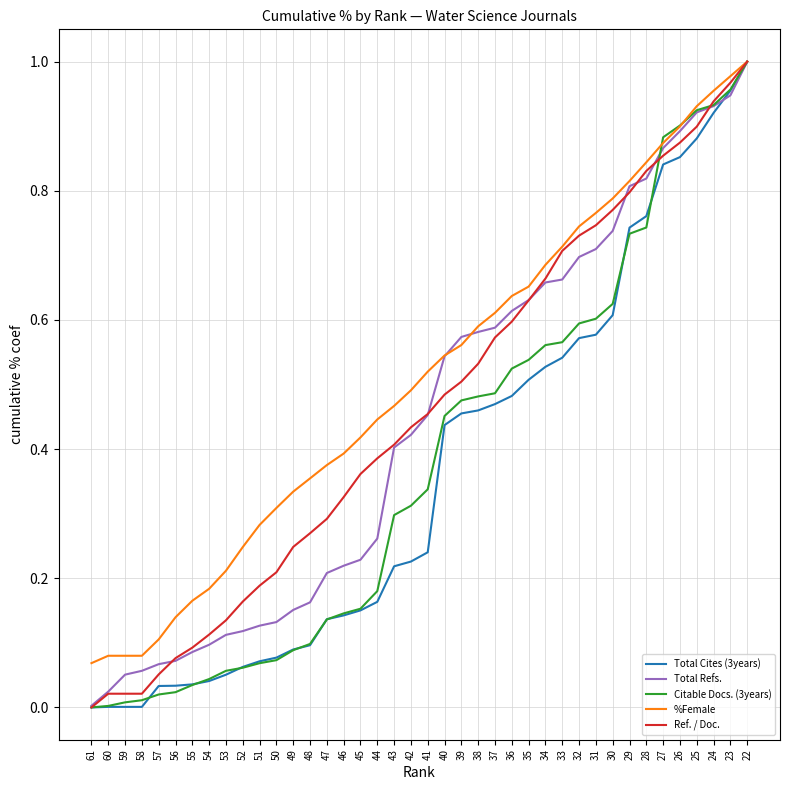

Which category has the highest value across all series?

22